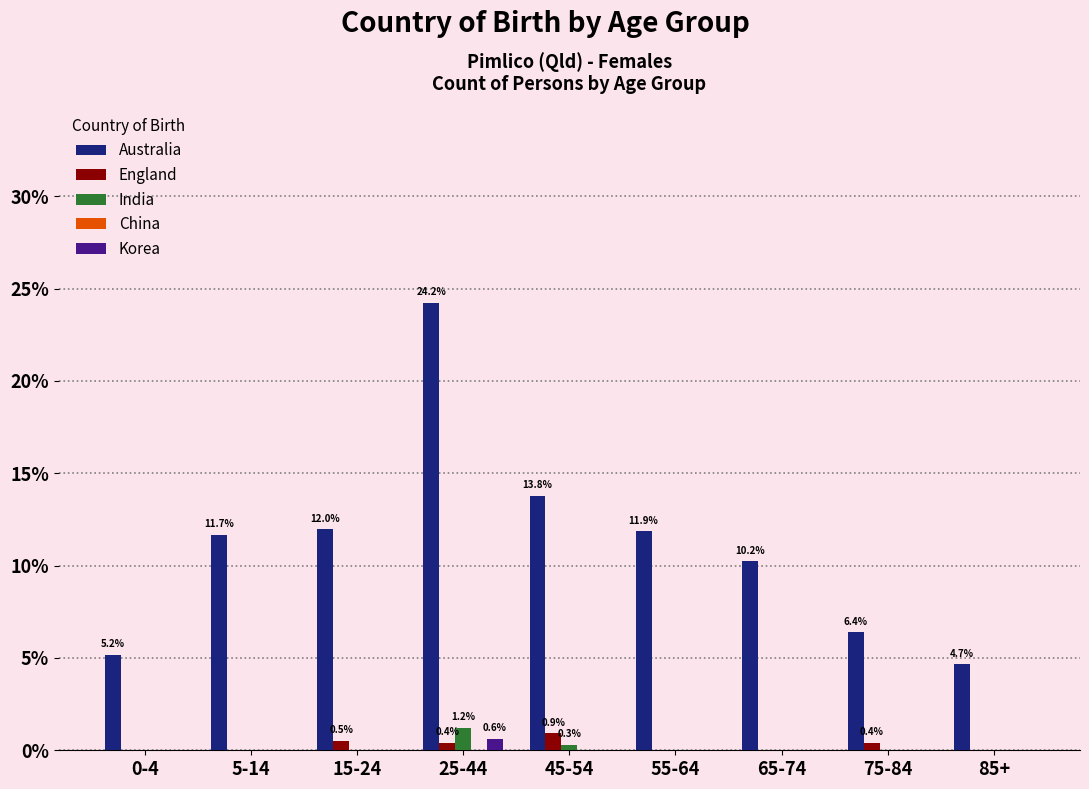

Between 0-4 and 25-44, which series saw the biggest shift?

Australia